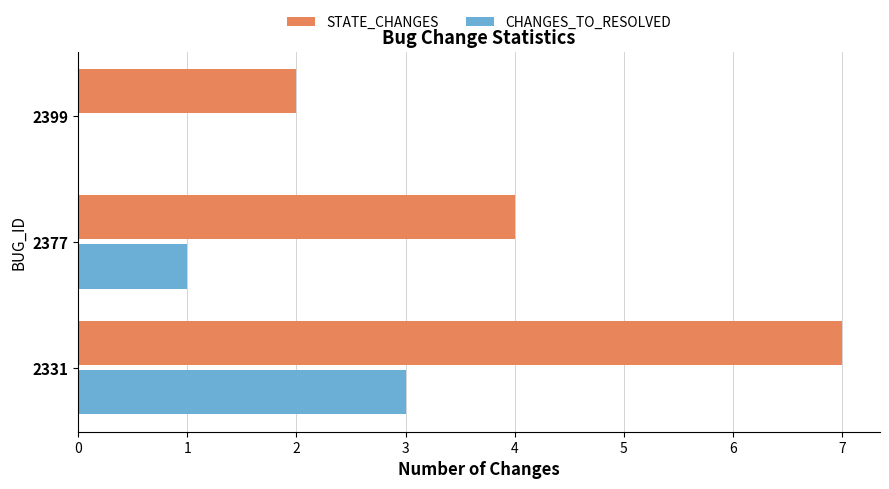

Which series changed the most between 2331 and 2377?

STATE_CHANGES